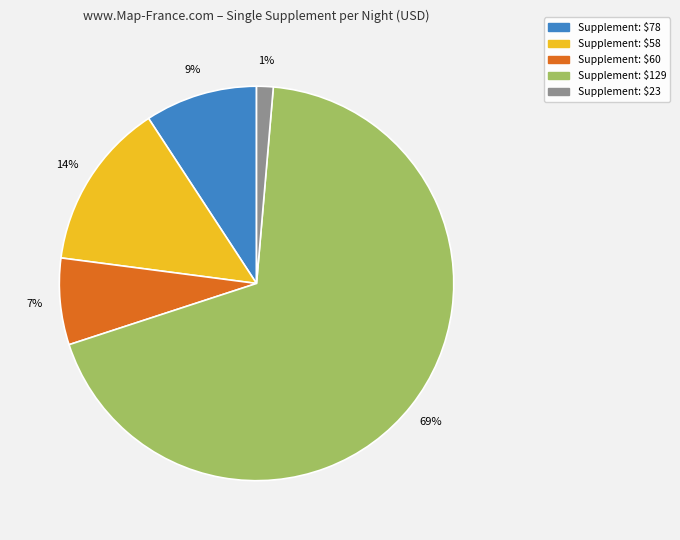

Is there any slice that represents more than half of the pie?

Yes